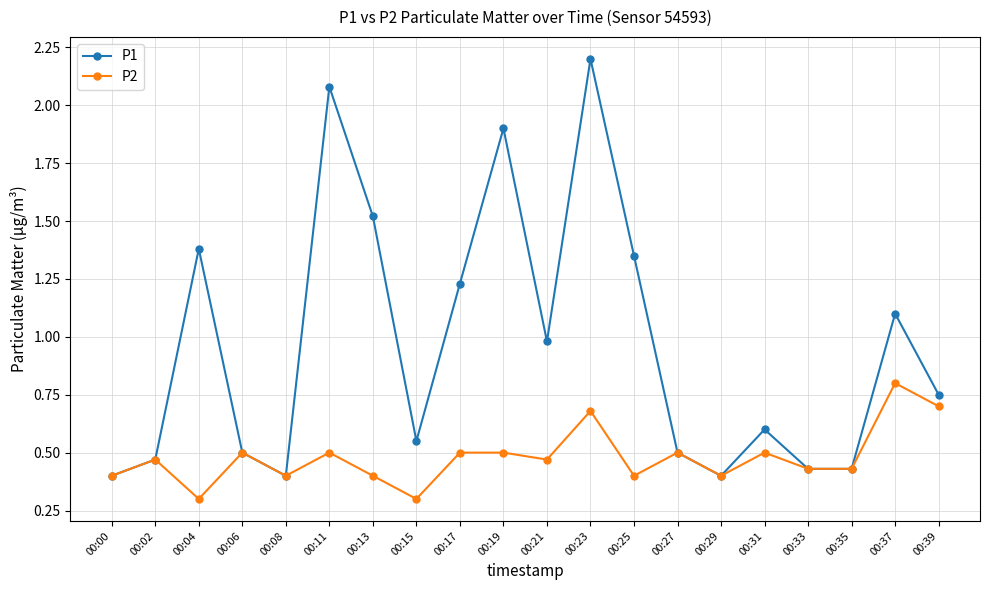

True or false: P2 has more than 0 points higher than both neighbors.

True